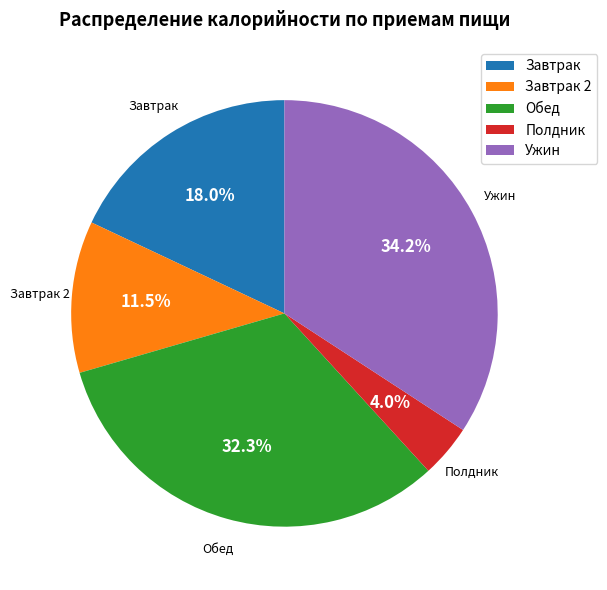

Between Полдник and Завтрак, which is larger?

Завтрак